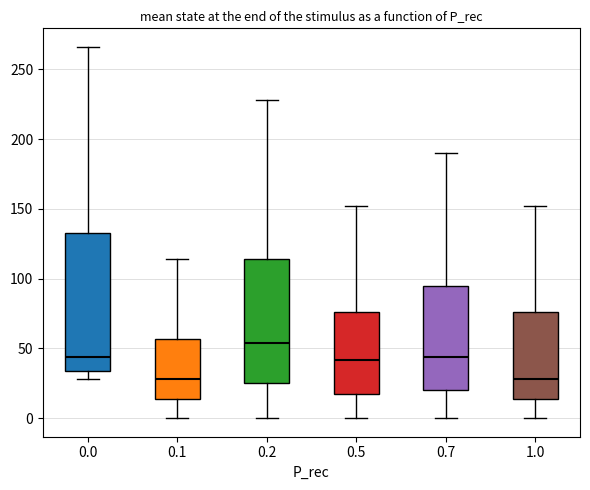

Reading left to right, transcribe this box plot: for each box, give where its median line is, the range the box spans, and where its two whiskers end, as read against the y-axis. The values are not printed on the chart, so give them approximately, as read against the axis.

0.0: median 45, box 35 to 135, whiskers 30 to 265
0.1: median 30, box 15 to 55, whiskers 0 to 115
0.2: median 55, box 25 to 115, whiskers 0 to 230
0.5: median 40, box 15 to 75, whiskers 0 to 150
0.7: median 45, box 20 to 95, whiskers 0 to 190
1.0: median 30, box 15 to 75, whiskers 0 to 150